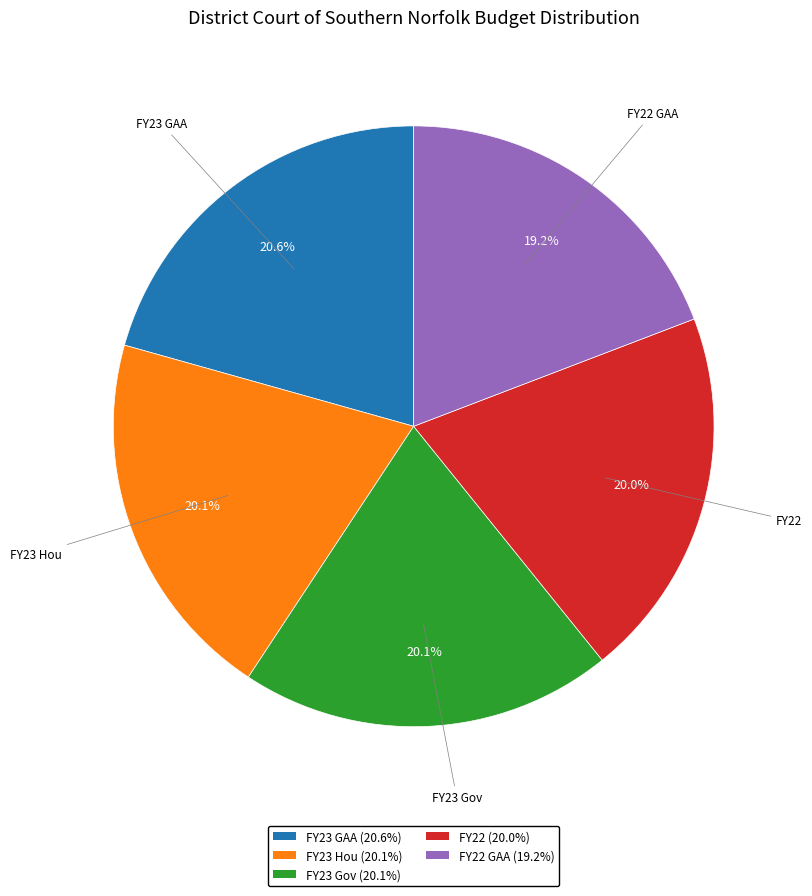

Combined, do FY23 Hou (20.1%) and FY23 GAA (20.6%) account for over 50%?

No